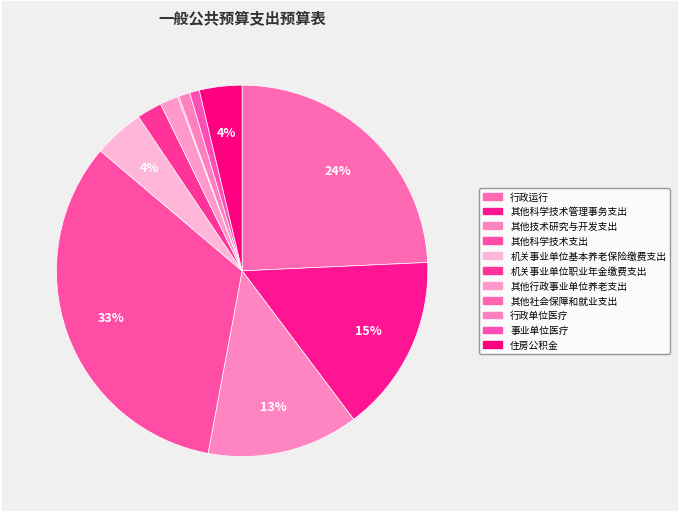

To the nearest percent, what is the difference between the largest and smallest slice percentages?

33%